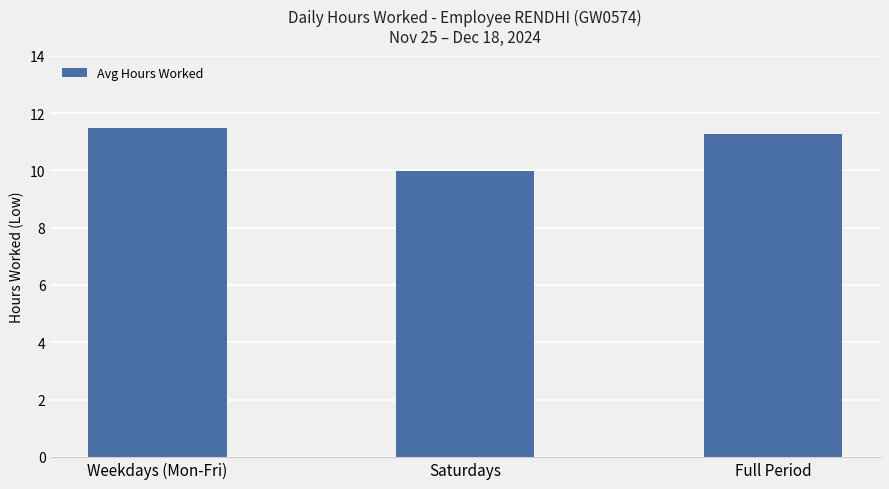

List the labels in order of value, smallest first.

Saturdays, Full Period, Weekdays (Mon-Fri)